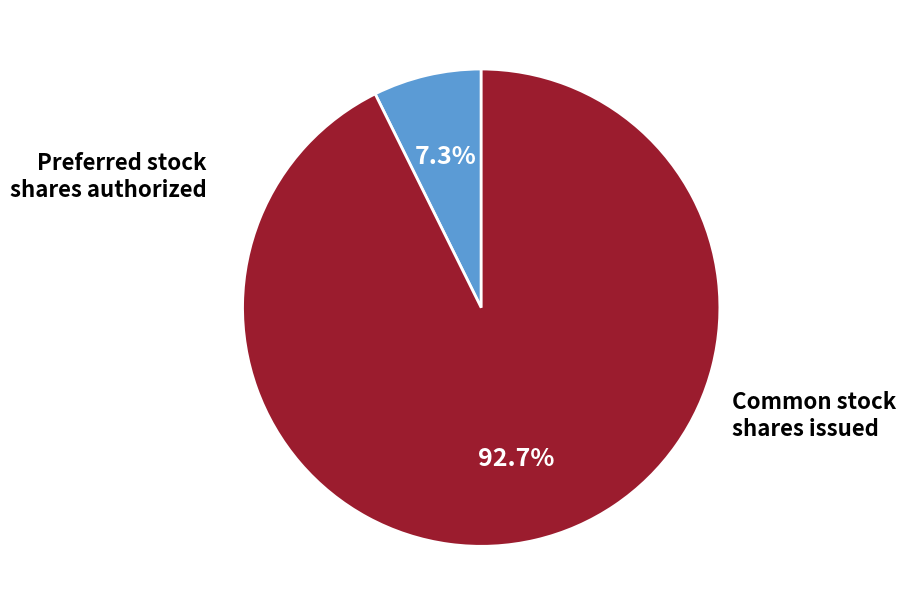

Is there any slice that represents more than half of the pie?

Yes